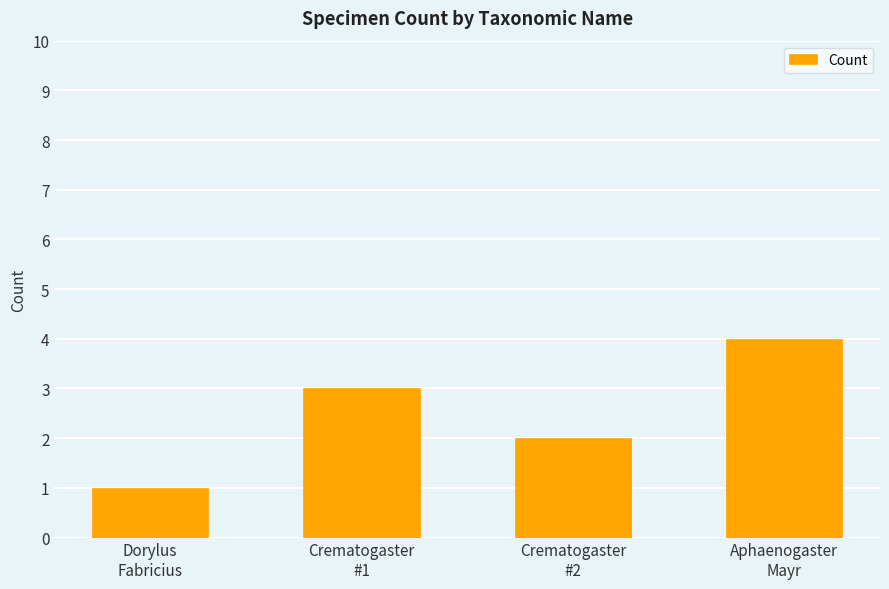

What is the ratio of the value at Aphaenogaster
Mayr to the value at Crematogaster
#2?

2.0